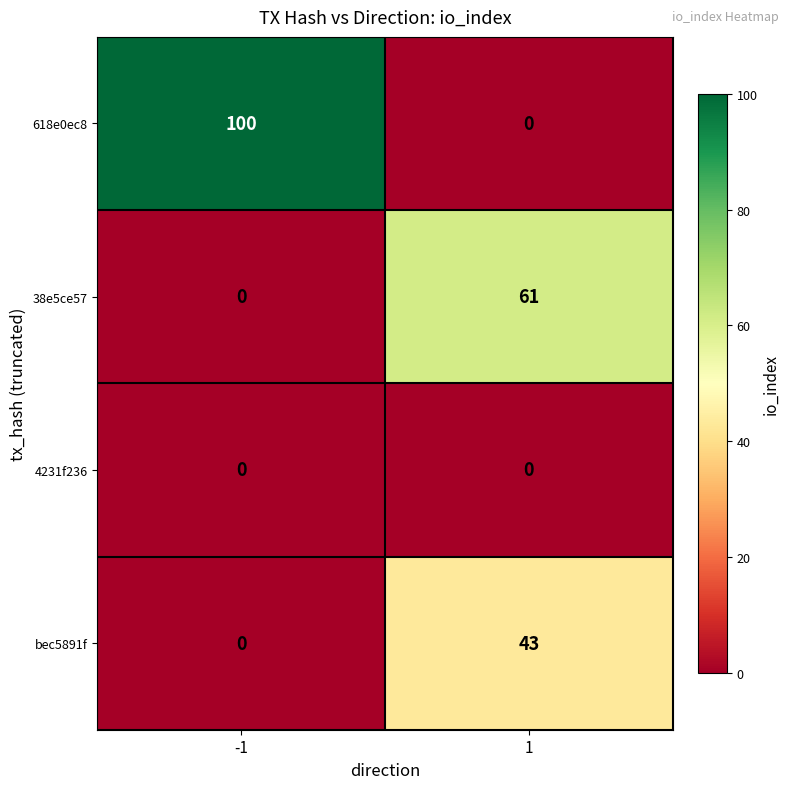

Reading left to right, what are all the values shown in this chart?

618e0ec8: 100	0
38e5ce57: 0	61
4231f236: 0	0
bec5891f: 0	43